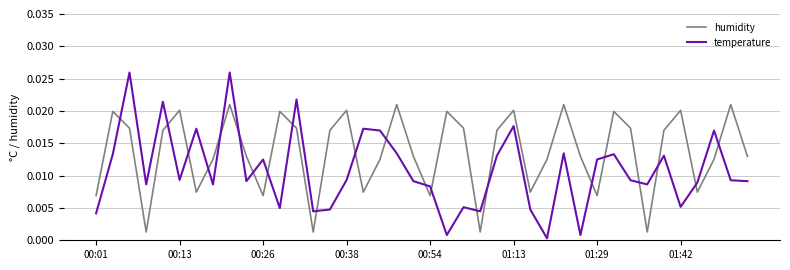

List the series in order of their overall mean, highest first.

humidity, temperature